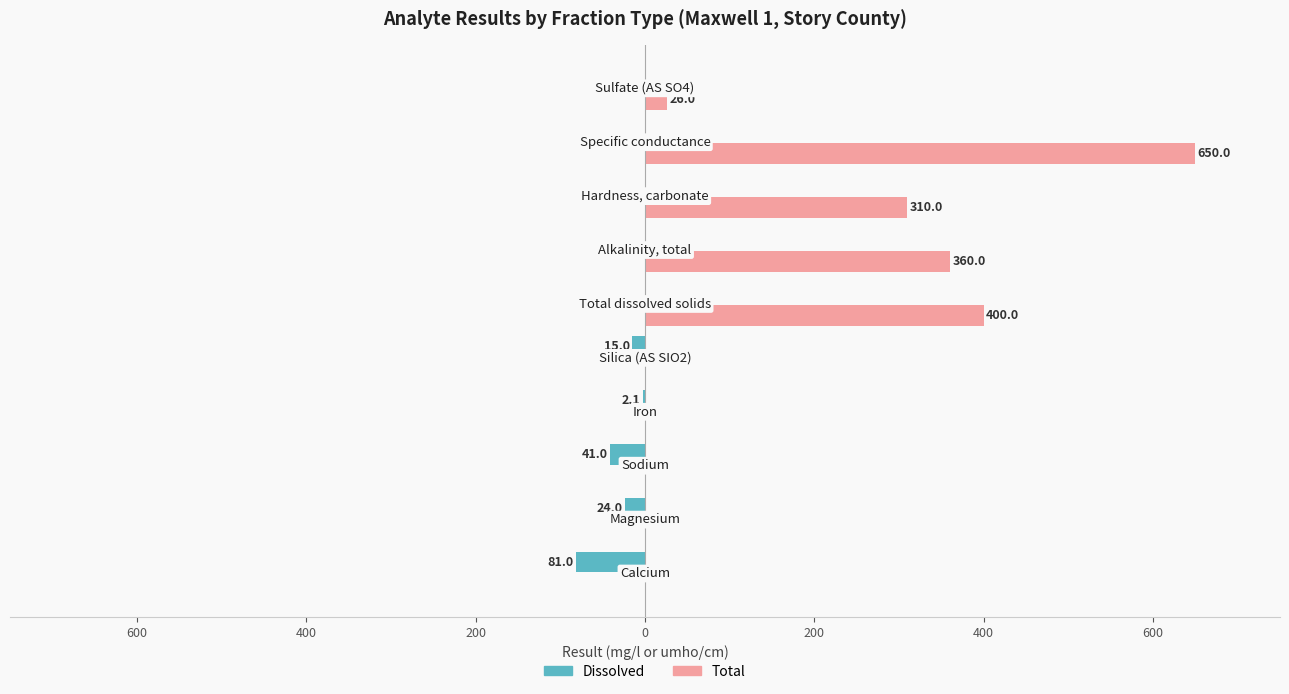

What are all the series names shown in the legend?

Dissolved, Total